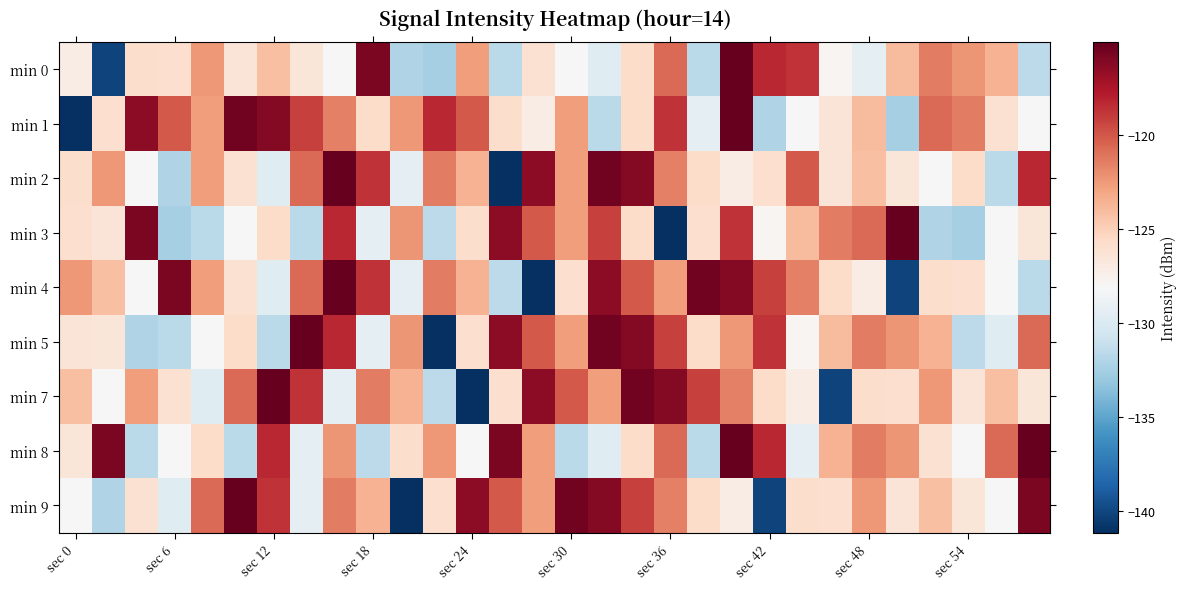

Which series has the largest range (max minus min)?

min 1